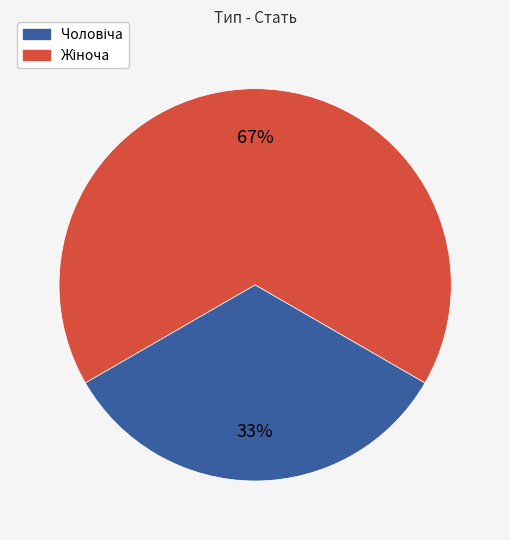

Does any single category account for the majority?

Yes